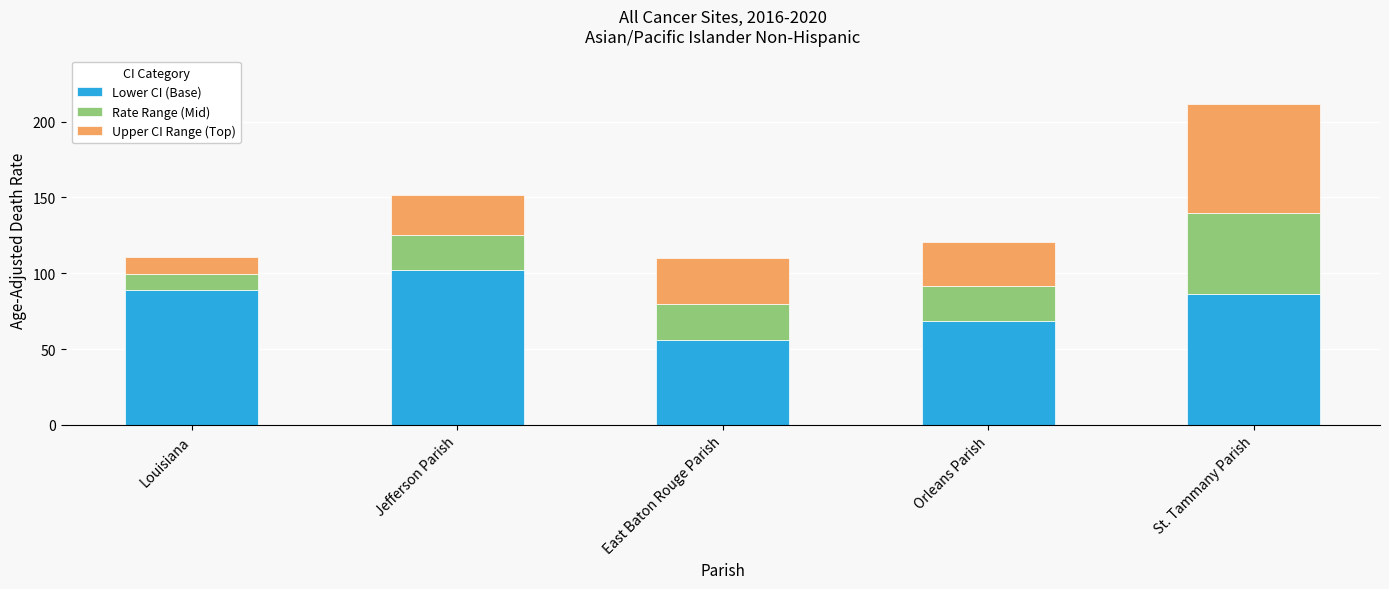

True or false: Lower CI (Base) has a value of 102.3 at Jefferson Parish.

True